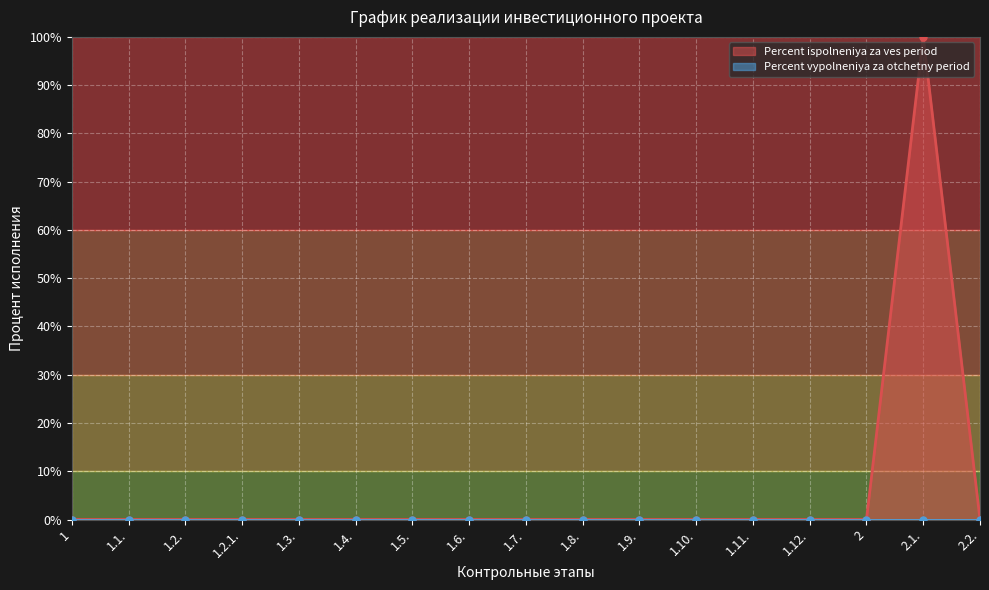

True or false: the data shows 50 at 1.9..

False